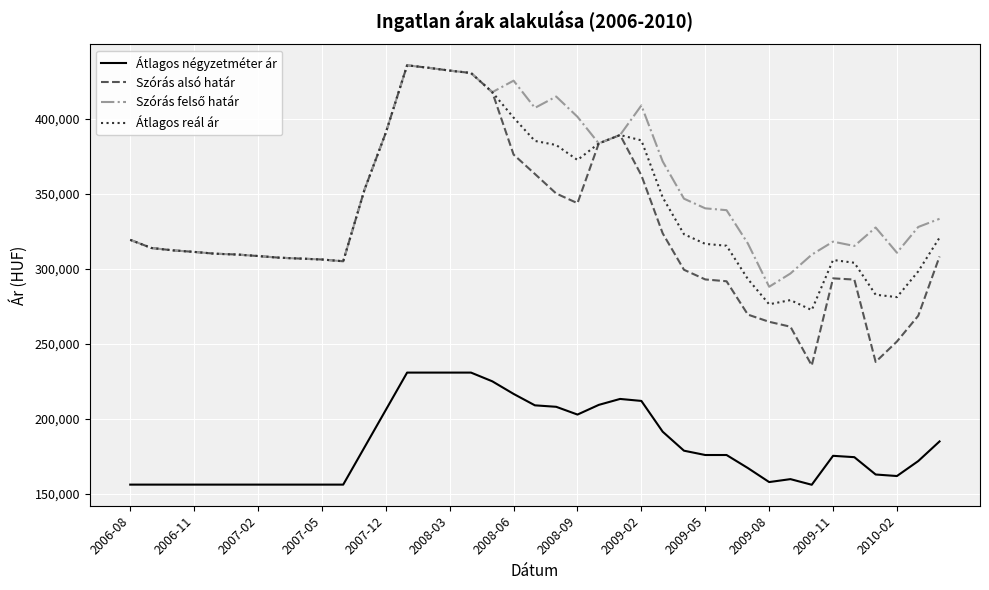

What is the minimum value for Átlagos reál ár?

272499